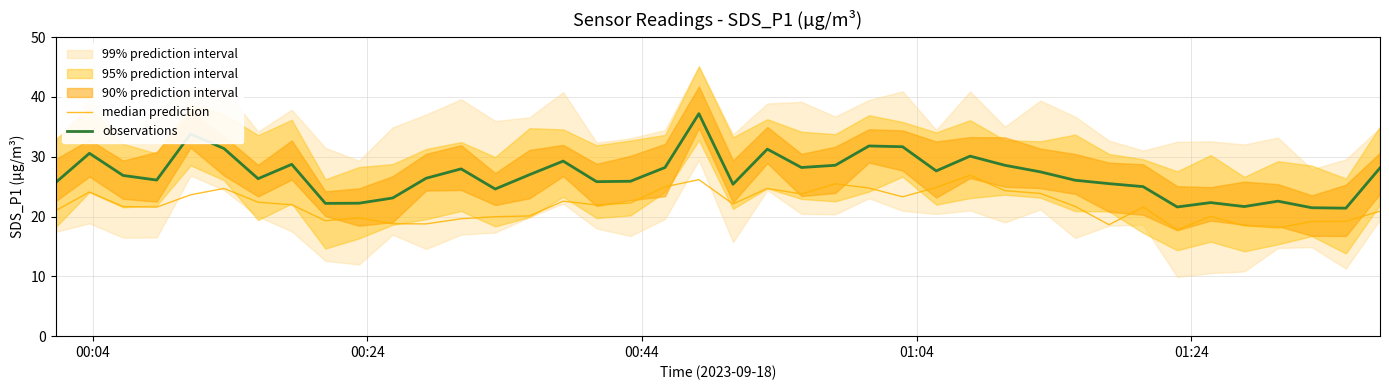

Rank the series by their average value, from lowest to highest.

median prediction, observations